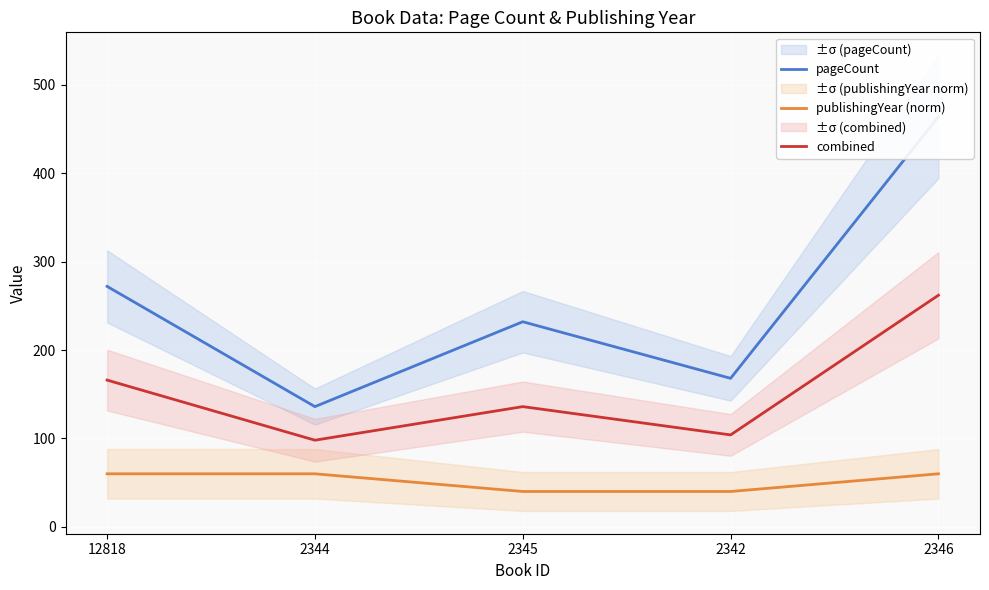

Reading left to right, what are all the values shown in this chart?

pageCount: 272	136	232	168	464
publishingYear (norm): 60	60	40	40	60
combined: 166	98	136	104	262